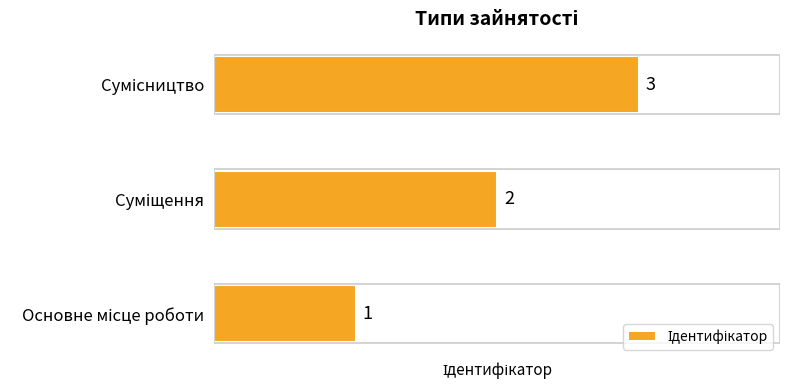

How many values are between 1 and 3?

3